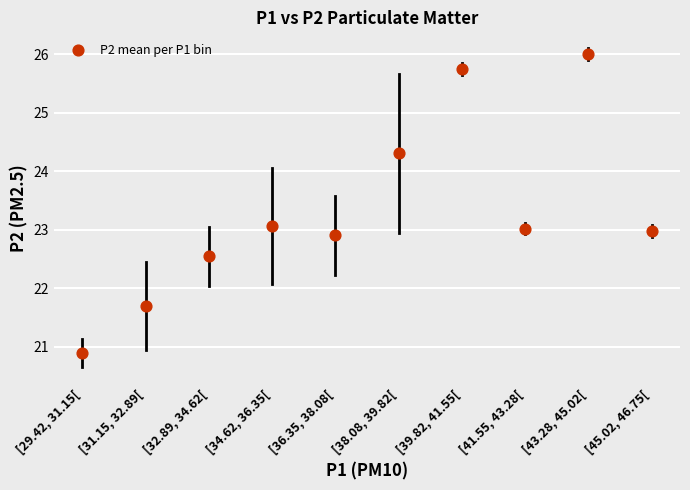

What is the range of Y values (max minus min)?

5.1